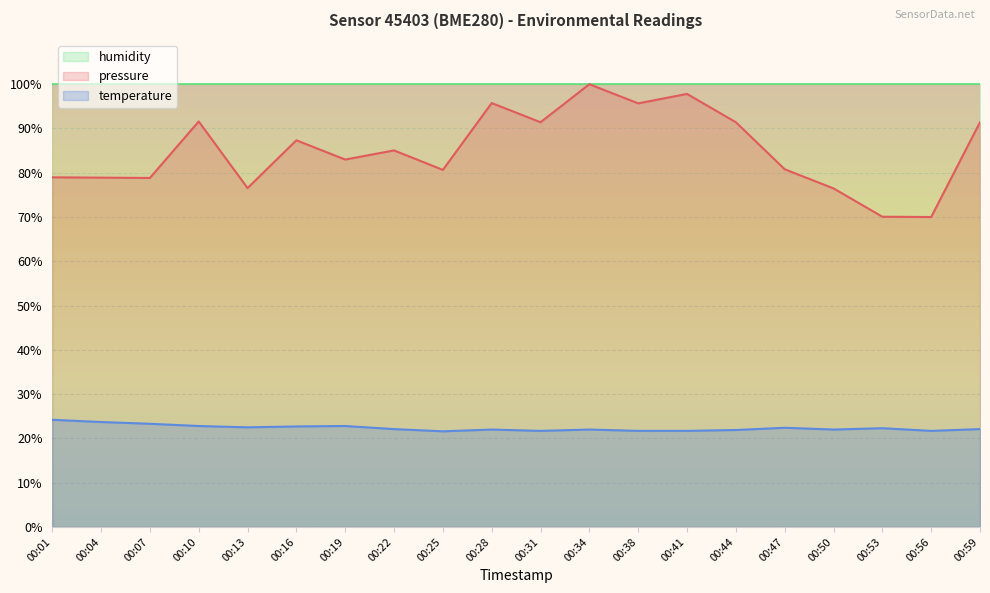

True or false: temperature and pressure cross at least once.

False